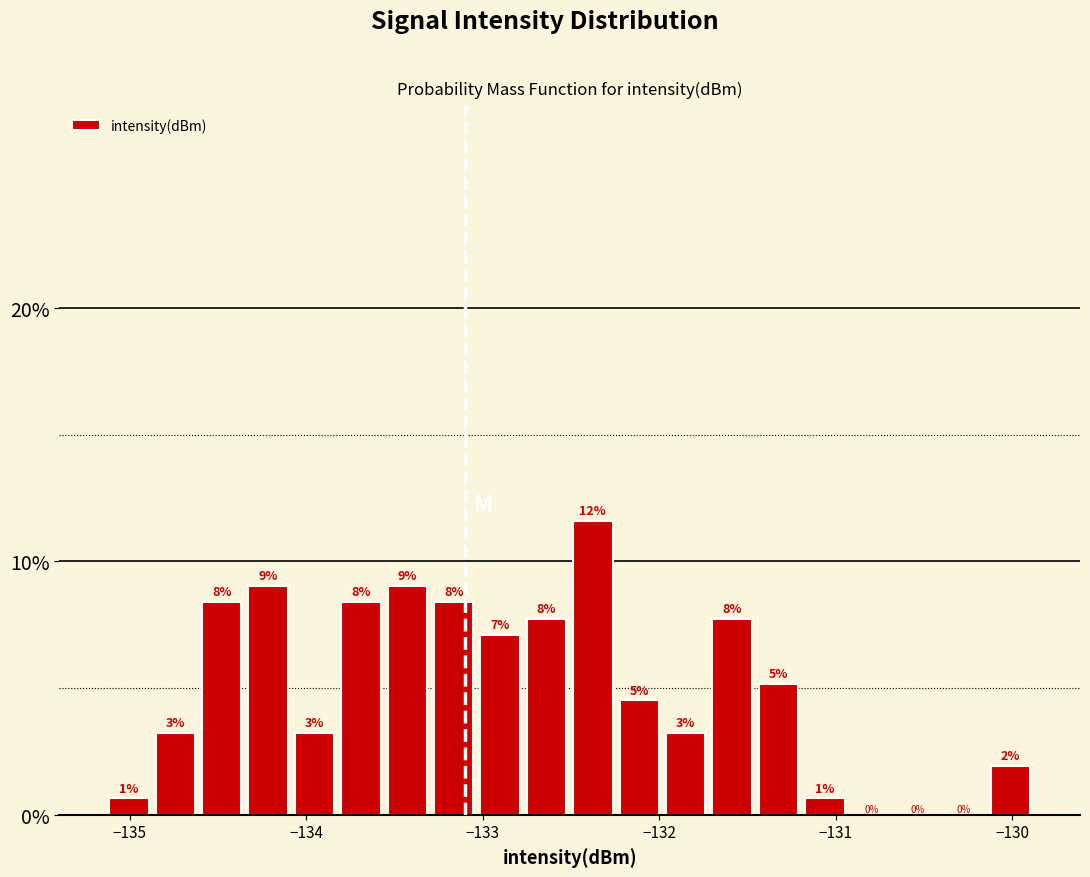

Read against the x-axis, roughly where is the centre of the tallest bar?

-132.4